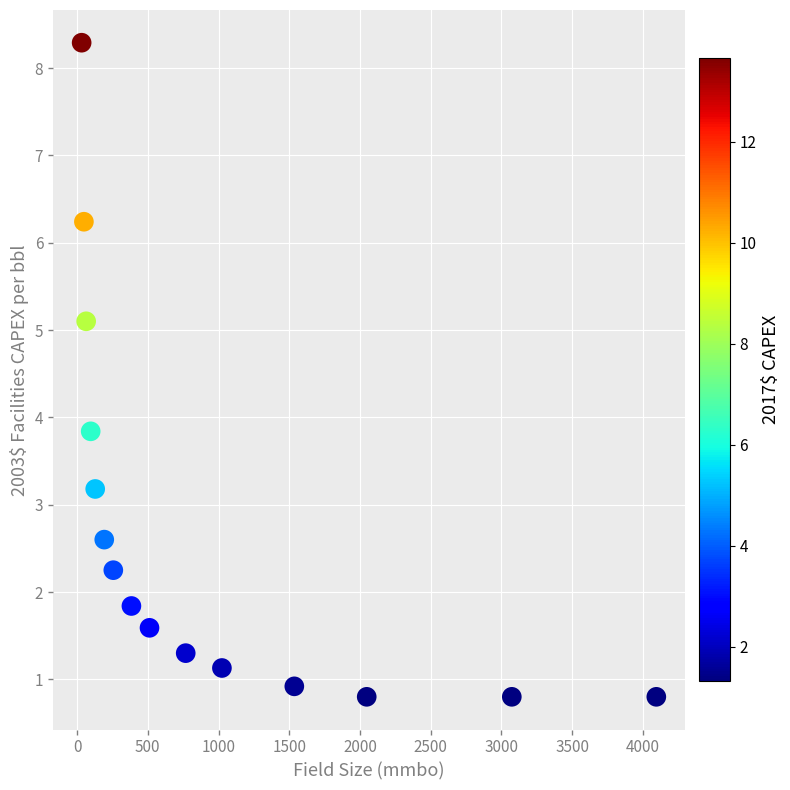

What is the range of Y values (max minus min)?

7.5